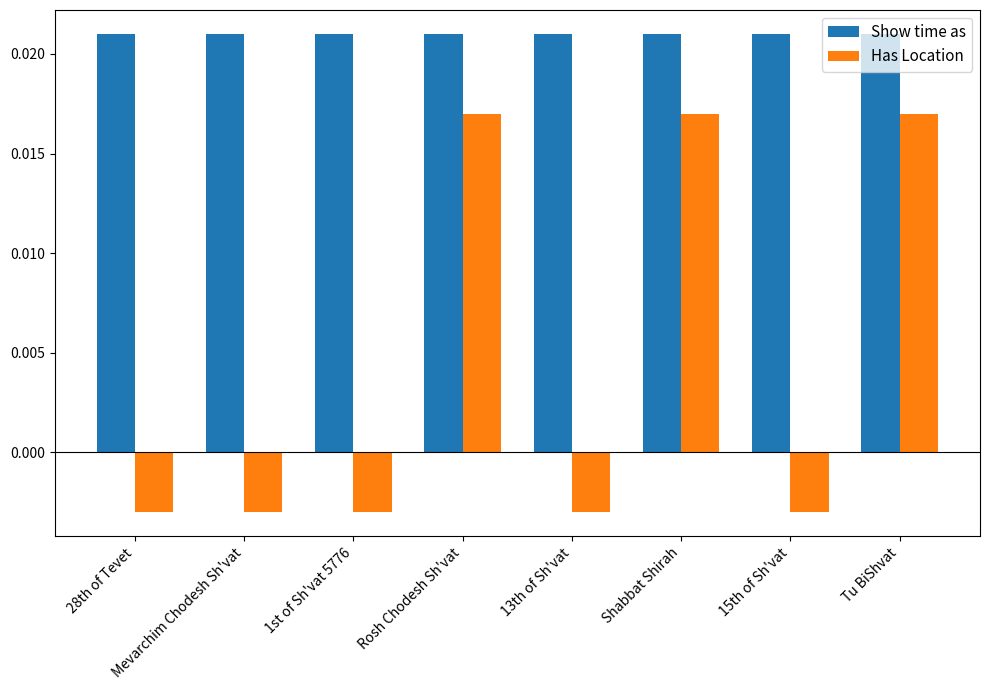

How many distinct data groups are displayed?

2